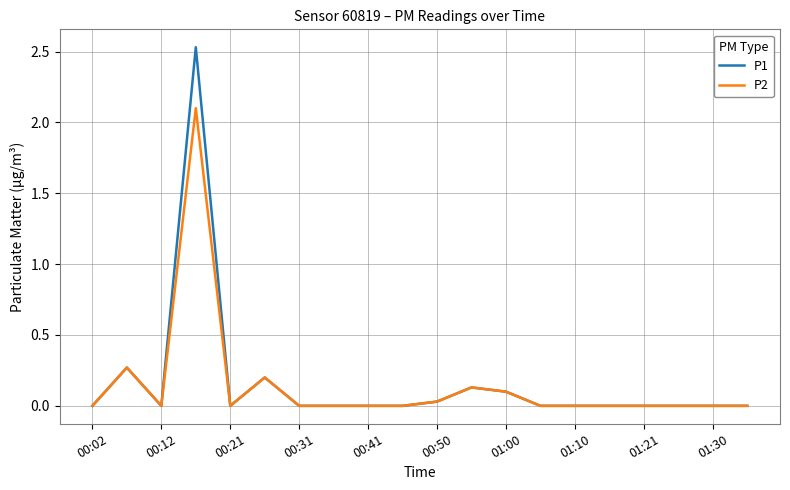

Which series has the widest spread of values?

P1